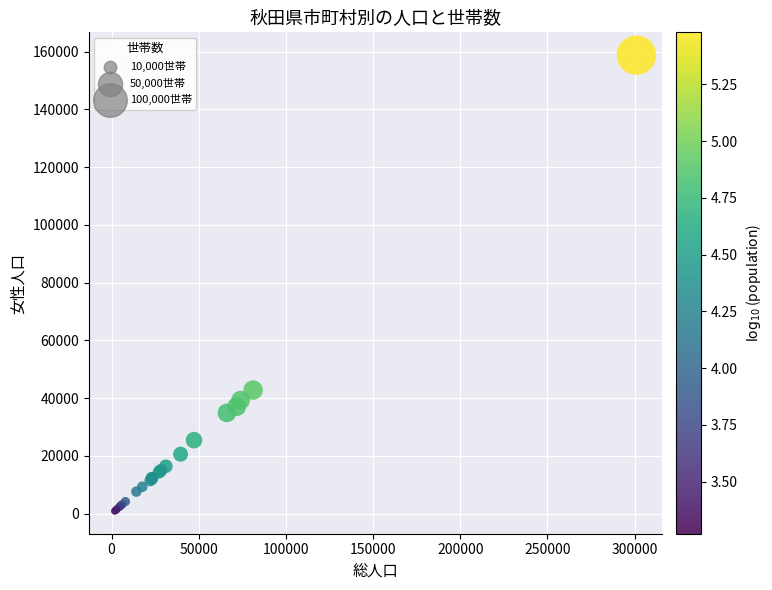

What Y value in the scatter plot is closest to 79881?

42831